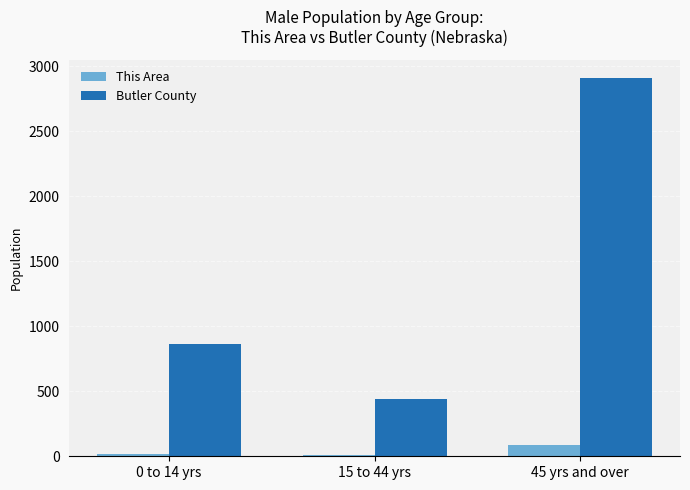

Does the chart contain stacked bars?

No